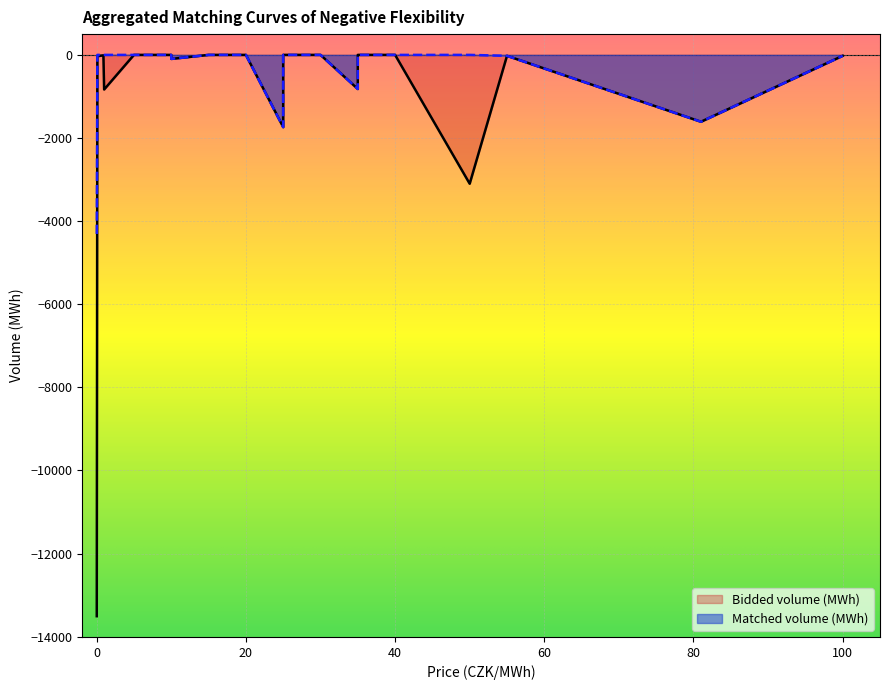

At which label does Matched volume (MWh) reach its peak?

0.09